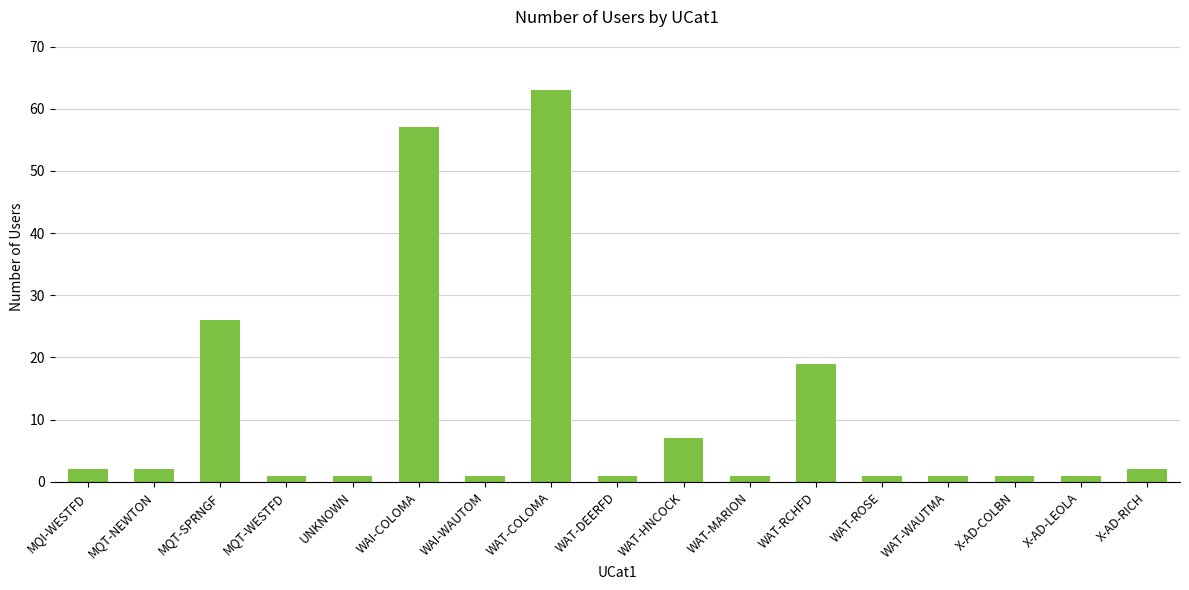

Which has a higher value, WAT-RCHFD or WAI-COLOMA?

WAI-COLOMA